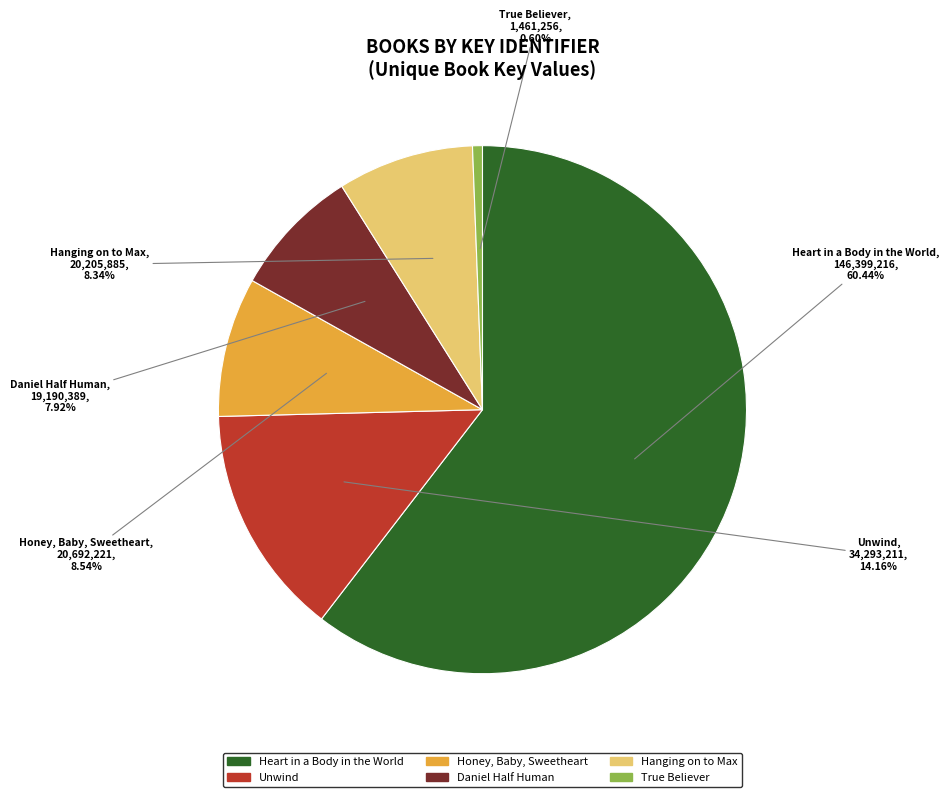

Does any single category account for the majority?

Yes